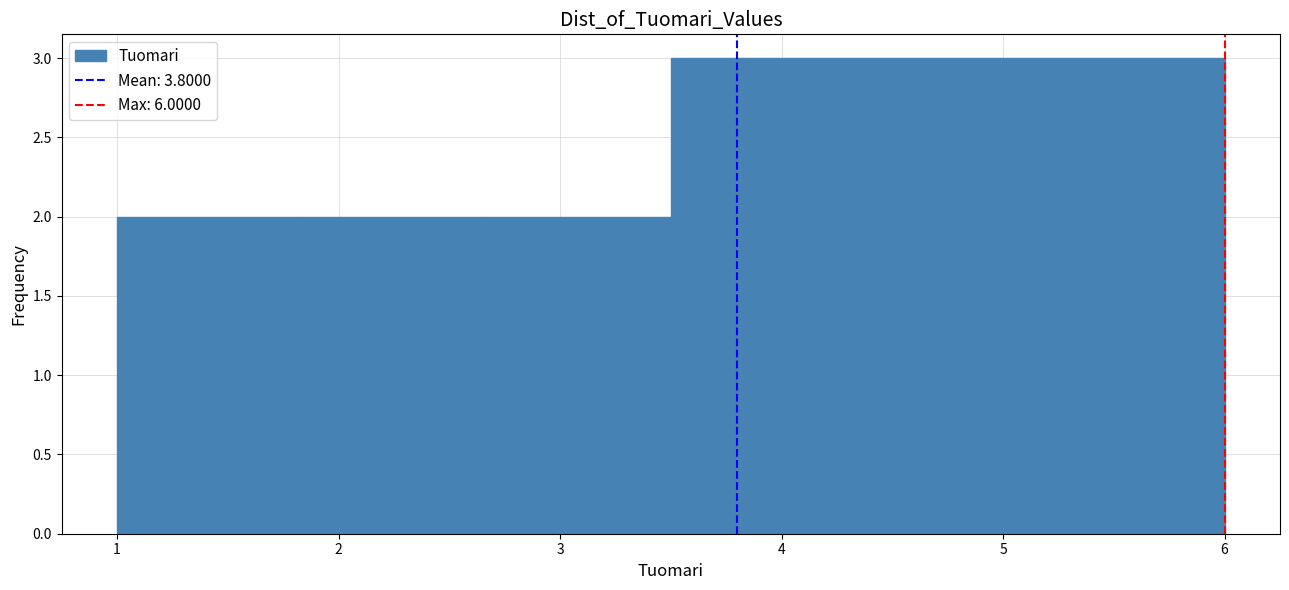

What is the height of the bar covering 5.2 to 6.0 on the x-axis? Neither the bar edges nor the heights are printed on the chart, so give them approximately, as read against the axes.

3